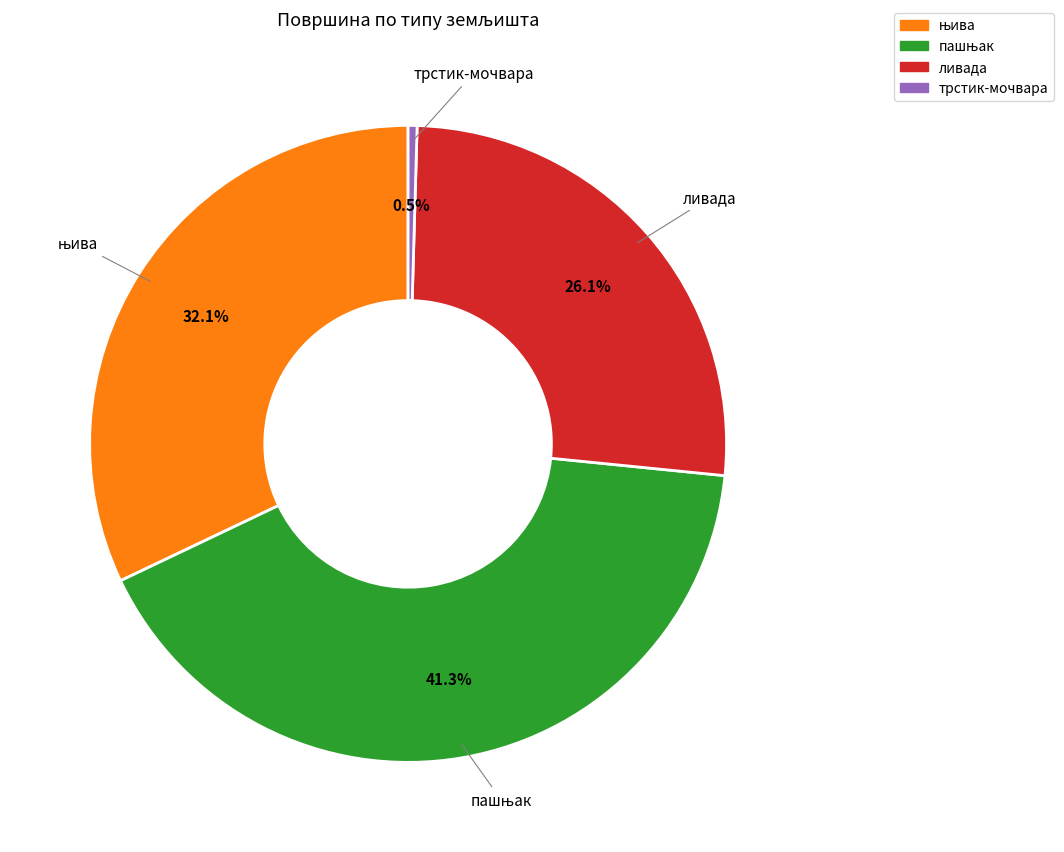

Is there a majority slice in this chart?

No